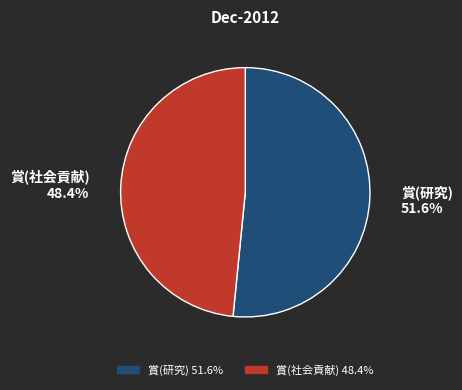

How much of the chart is everything except 賞(社会貢献)?

51.6%